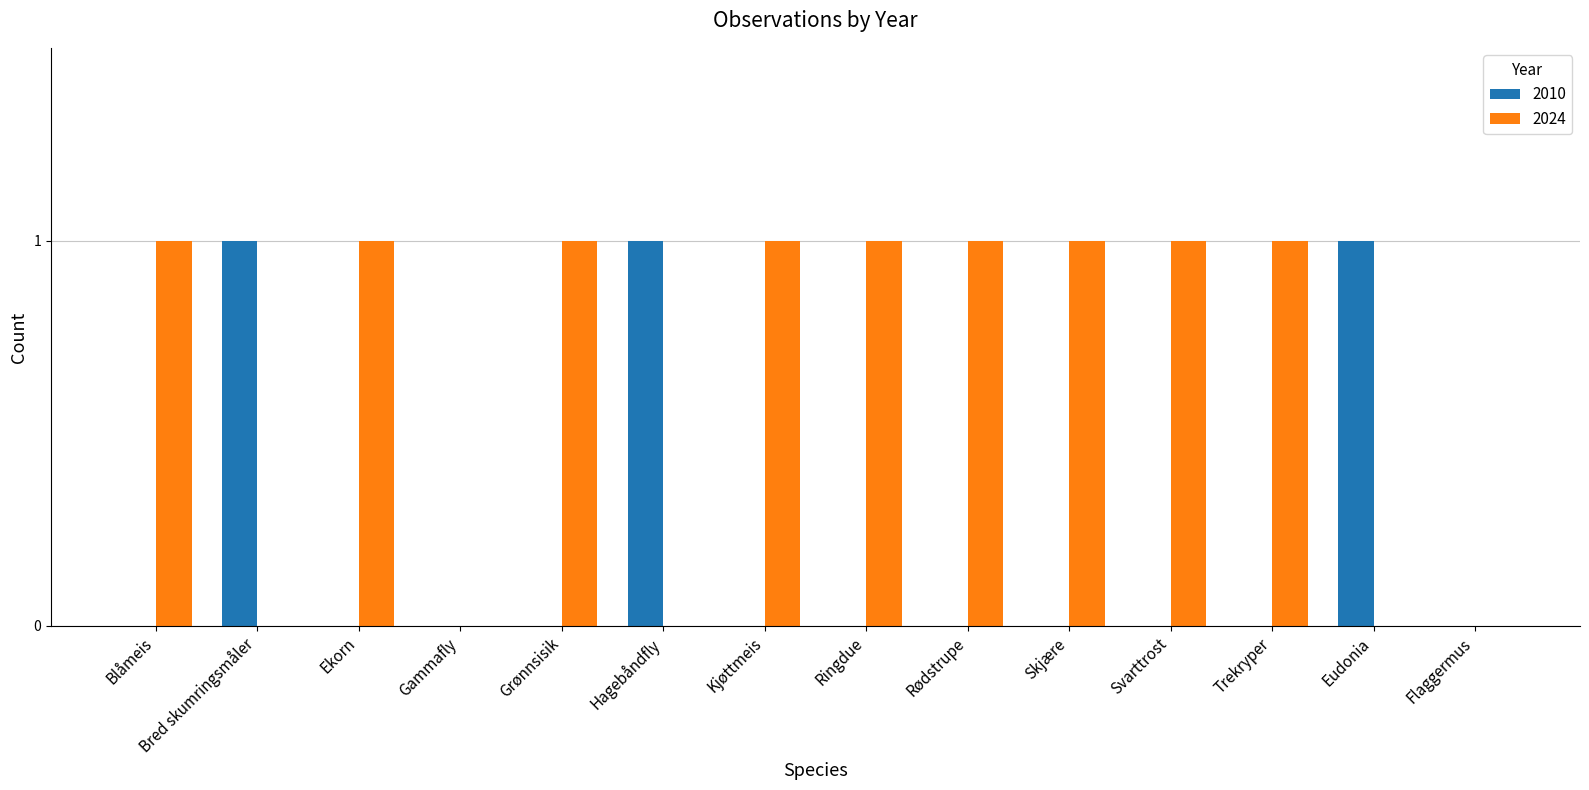

Is the value of 2010 at Skjære greater than the value of 2024 at Grønnsisik?

No